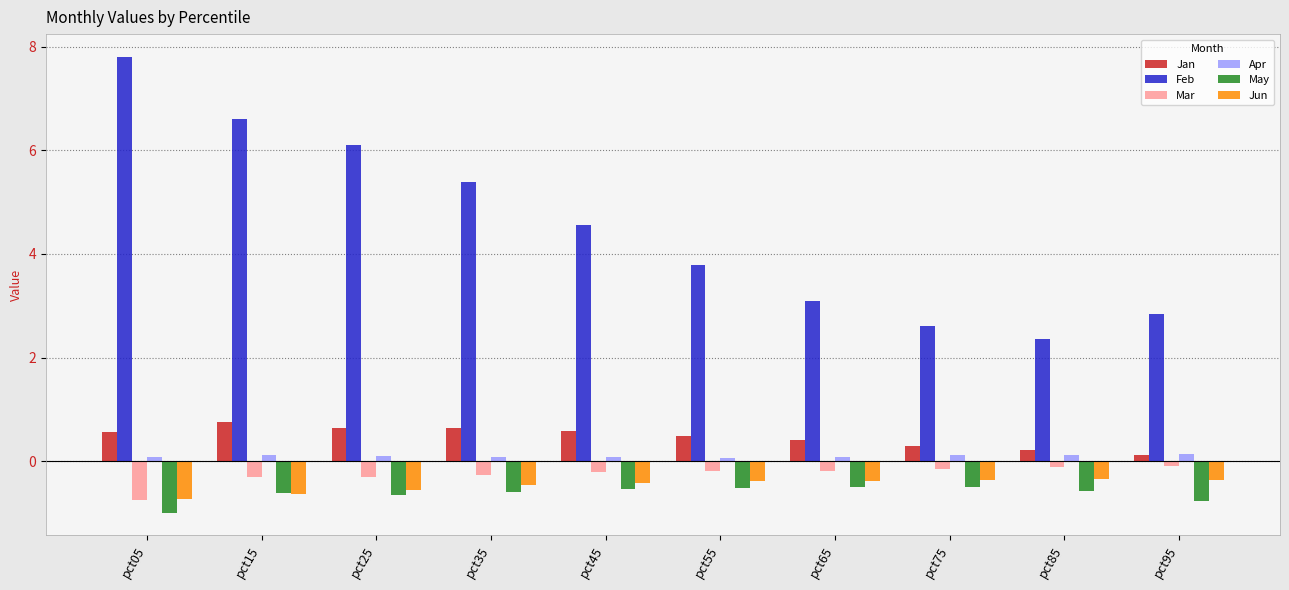

The Mar series shows -0.3 at pct05. True or false?

False